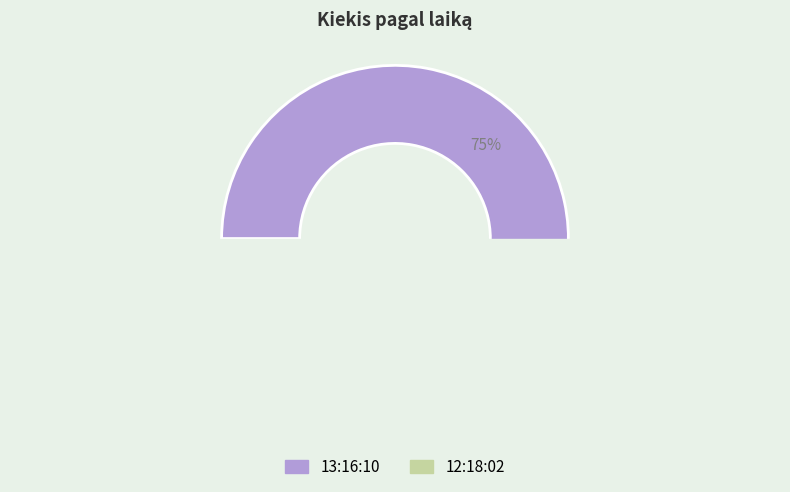

Which category has the biggest portion of the pie?

13:16:10